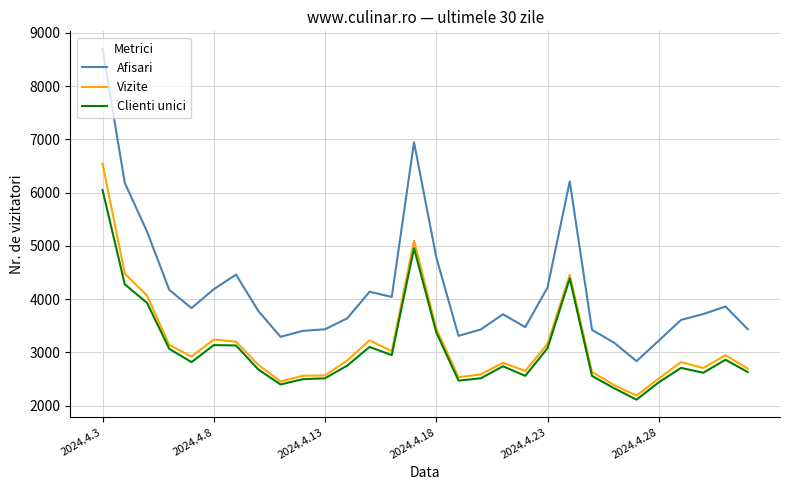

Which series has the largest total across all categories?

Afisari